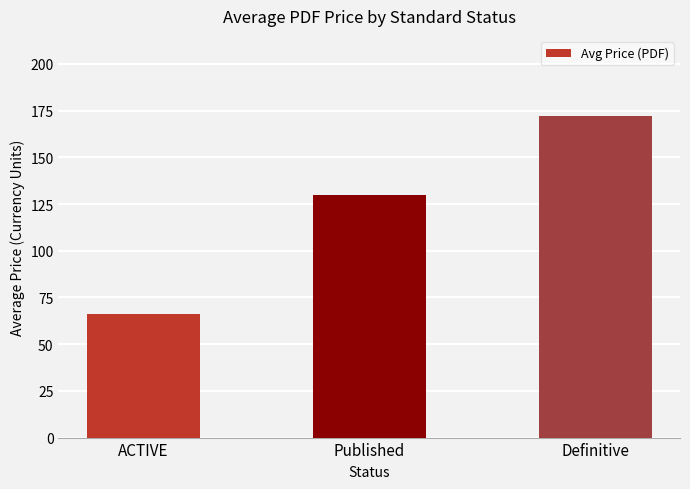

What is the sum of all values?

368.0